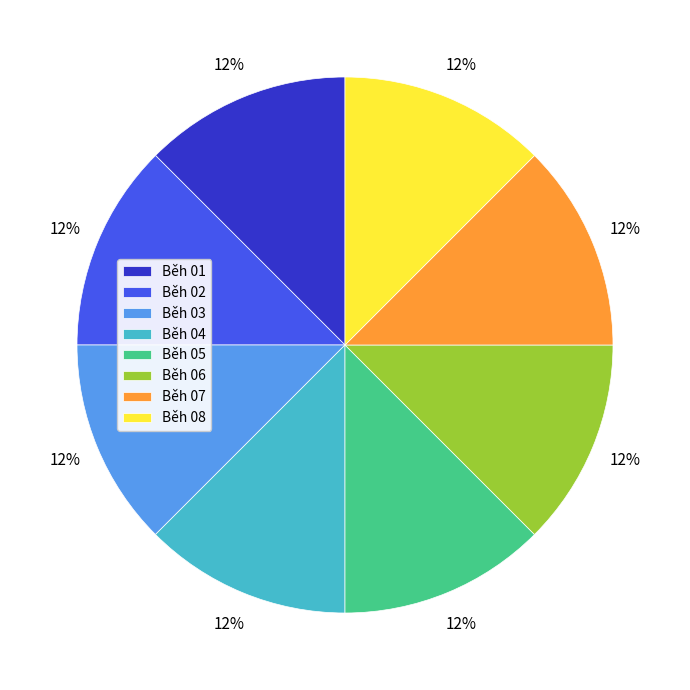

How many slices are in this pie chart?

8